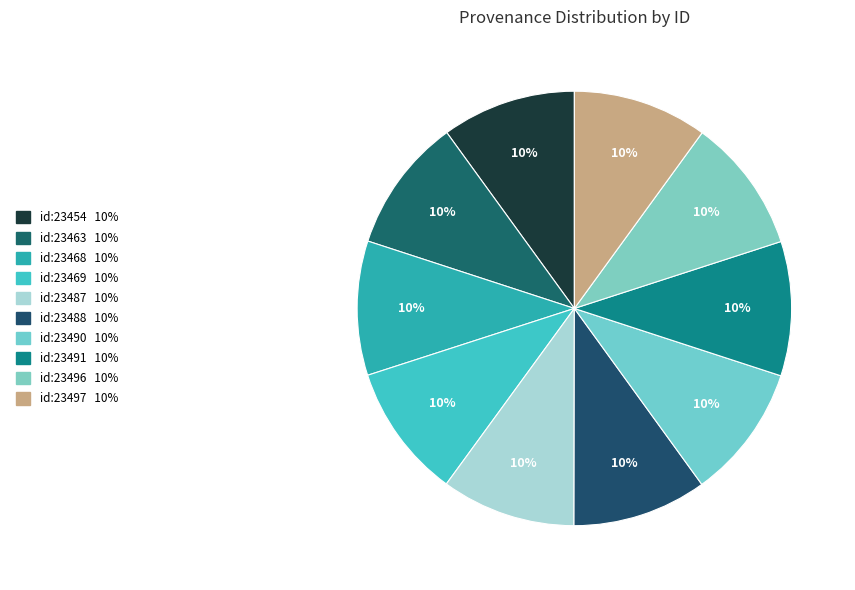

How many slices are in this pie chart?

10